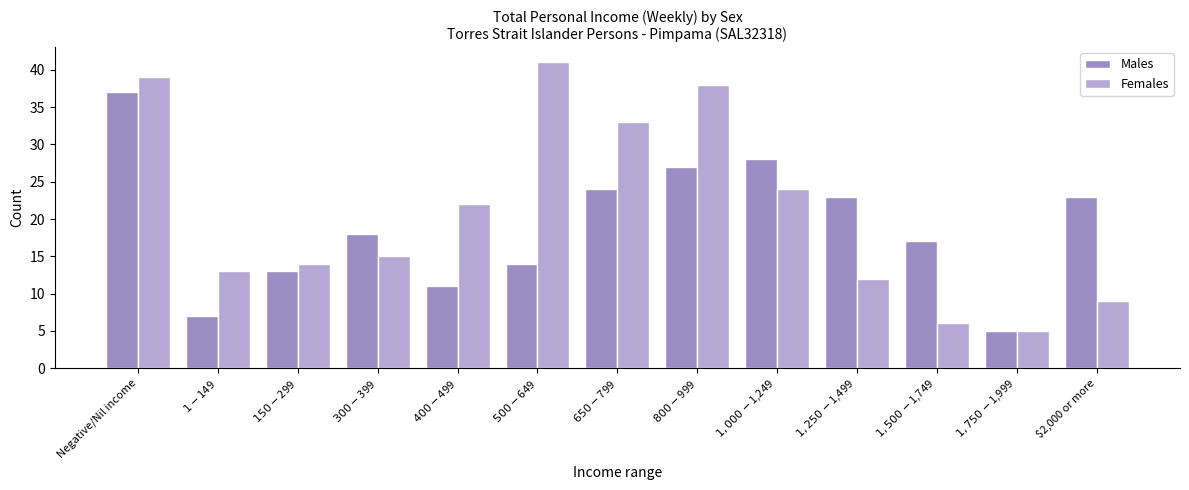

Read the Males value at $1-$149.

7